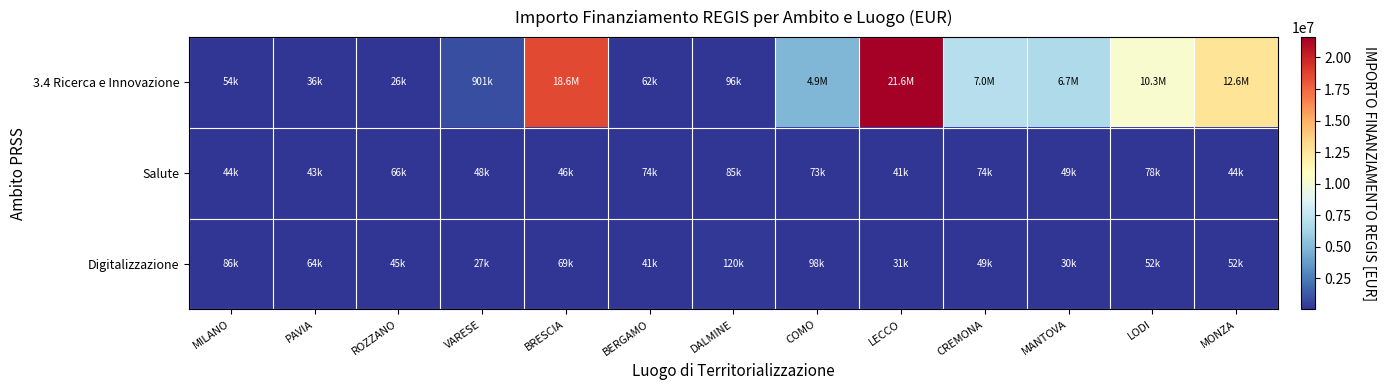

Between VARESE and LODI, which series saw the biggest shift?

3.4 Ricerca e Innovazione